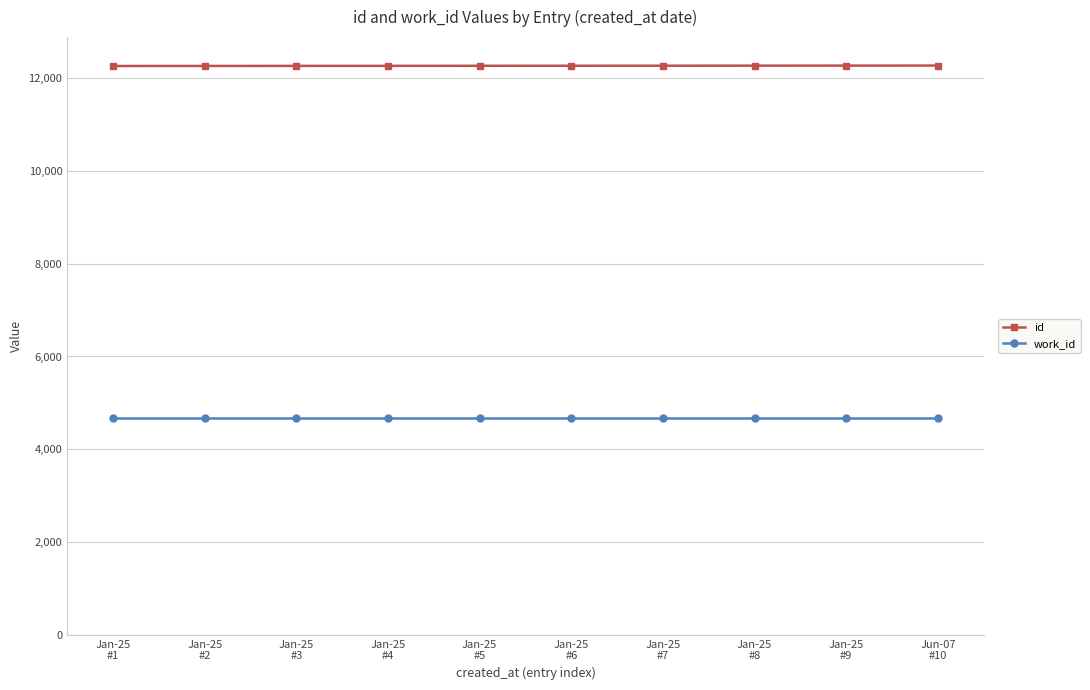

Is the value of id at Jan-25
#6 greater than the value of work_id at Jan-25
#3?

Yes